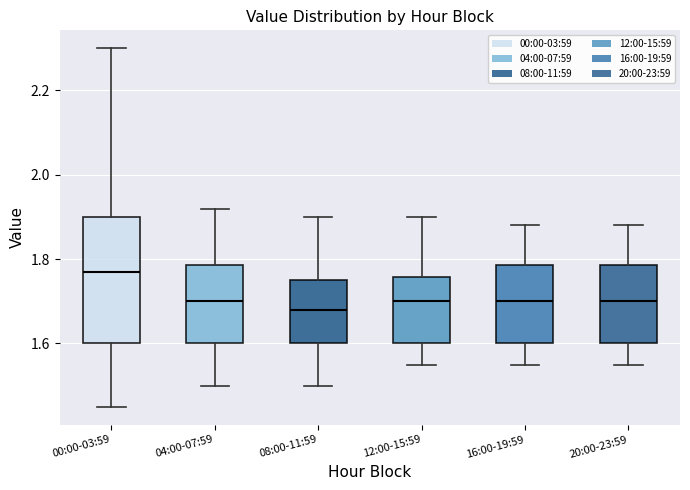

Reading left to right, read every box against the y-axis: the position of its median line, the range the box covers, and the ends of its whiskers. The values are not printed on the chart, so give them approximately, as read against the axis.

00:00-03:59: median 1.78, box 1.60 to 1.90, whiskers 1.46 to 2.30
04:00-07:59: median 1.70, box 1.60 to 1.78, whiskers 1.50 to 1.92
08:00-11:59: median 1.68, box 1.60 to 1.76, whiskers 1.50 to 1.90
12:00-15:59: median 1.70, box 1.60 to 1.76, whiskers 1.56 to 1.90
16:00-19:59: median 1.70, box 1.60 to 1.78, whiskers 1.56 to 1.88
20:00-23:59: median 1.70, box 1.60 to 1.78, whiskers 1.56 to 1.88